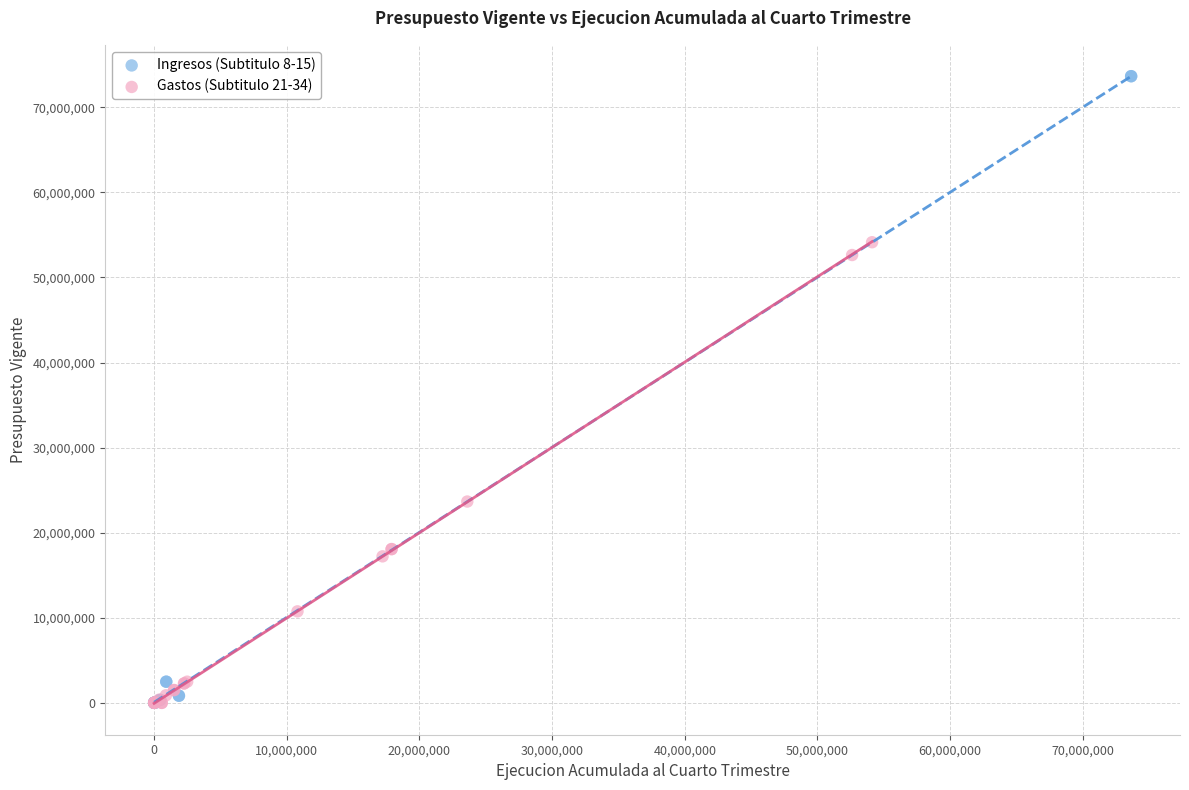

Which series has the largest Y range (max minus min)?

Ingresos (Subtitulo 8-15)